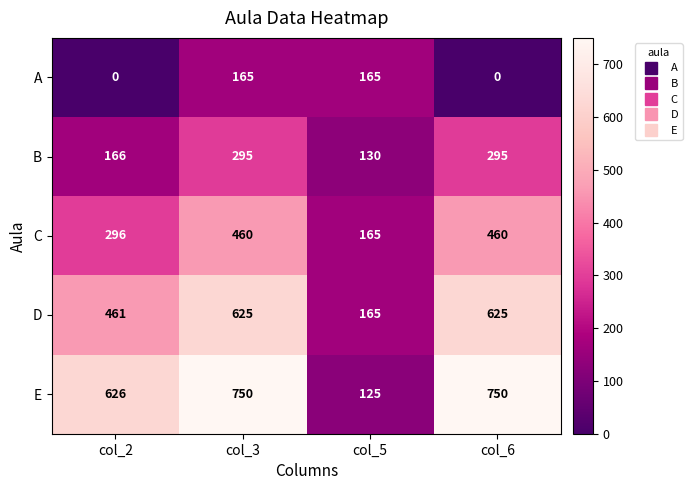

At which label is C closest to 312?

col_2